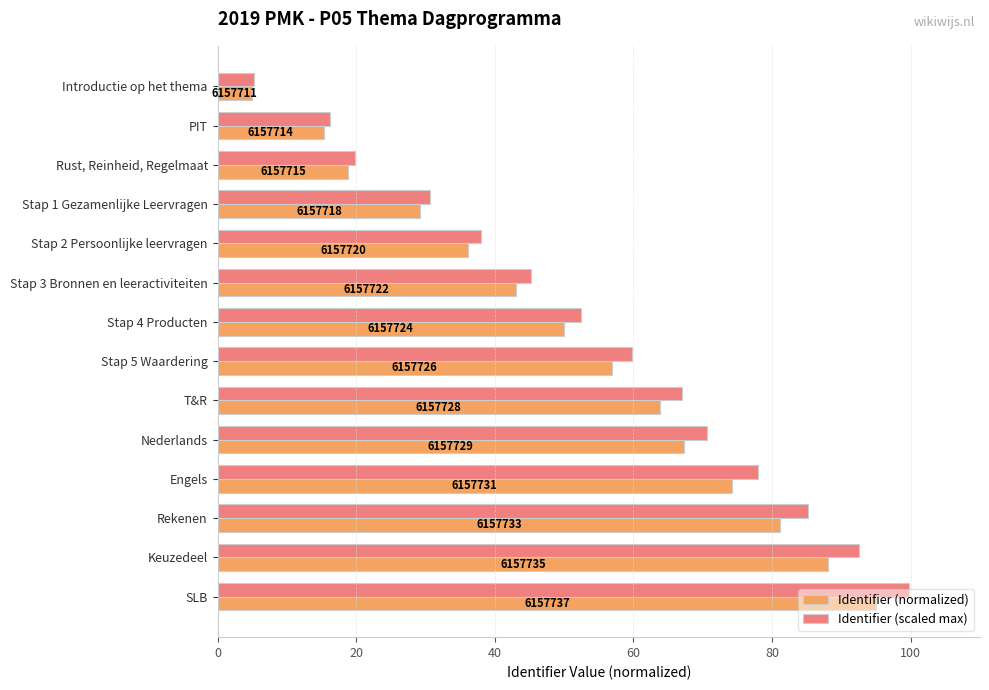

What is the lowest value of the Identifier (normalized) series?

5.0